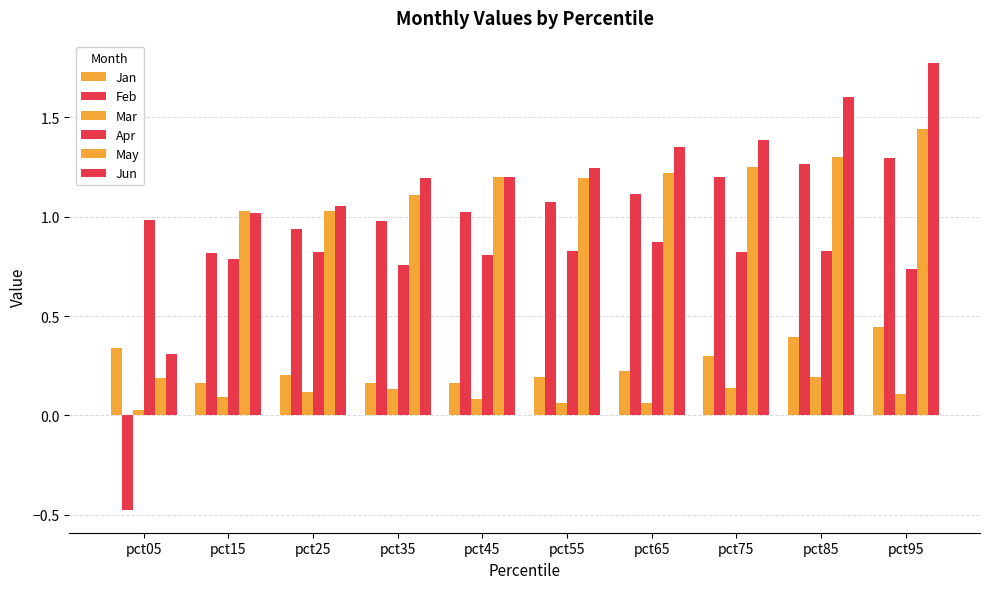

What is the difference between the second highest and second lowest values in the Jun series?

0.6